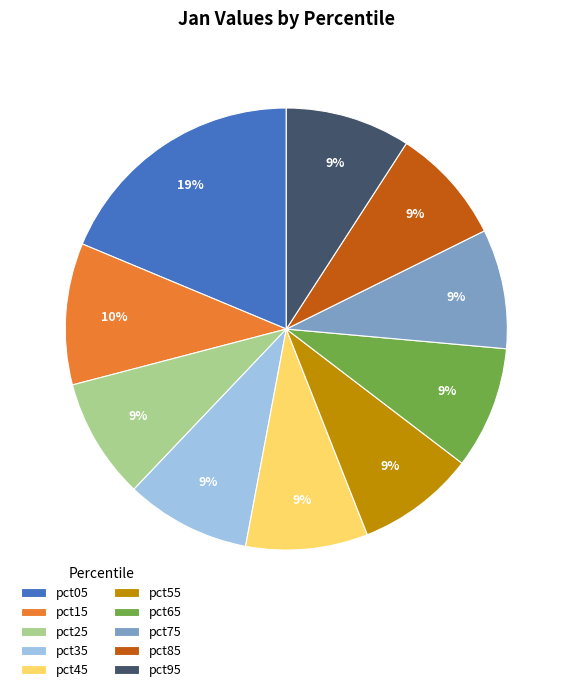

Is it true that pct95 is 9% of the pie?

True